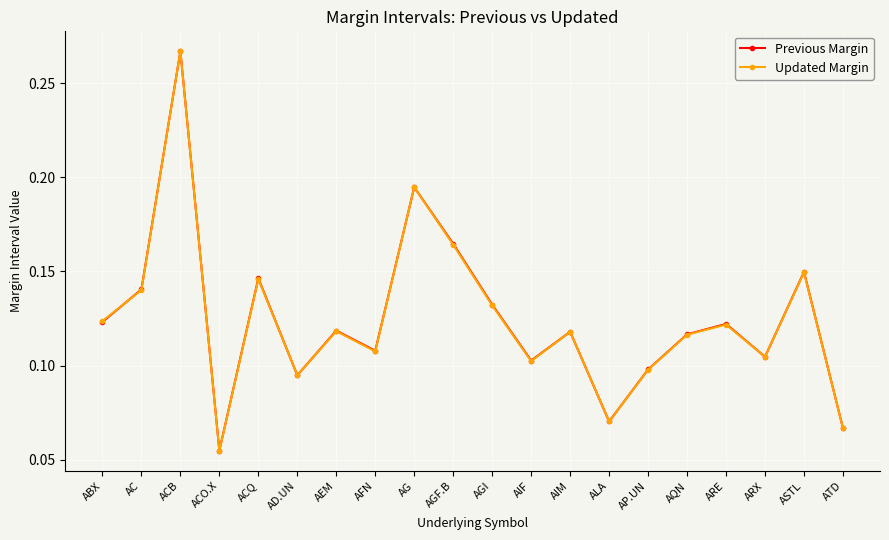

At which category is the sum across all series the highest?

ACB